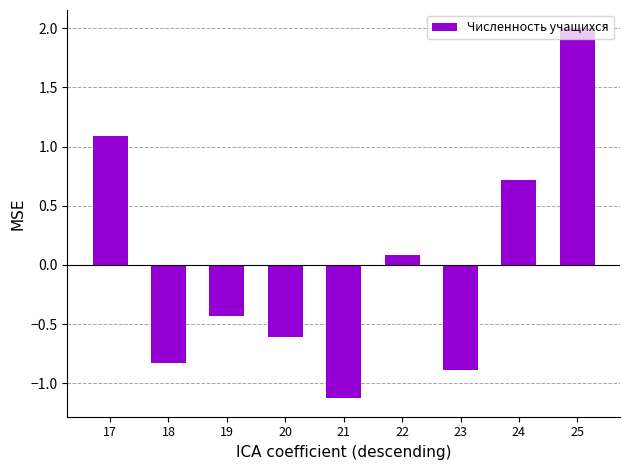

What is the value of the 2nd bar from the left?

-0.8